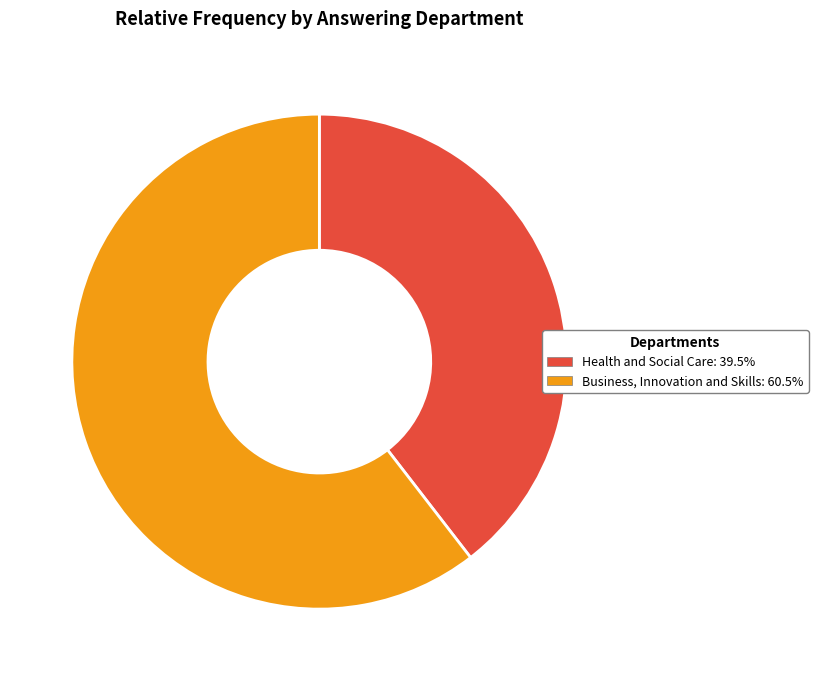

Is Business, Innovation and Skills: 60.5% the majority of the pie?

Yes